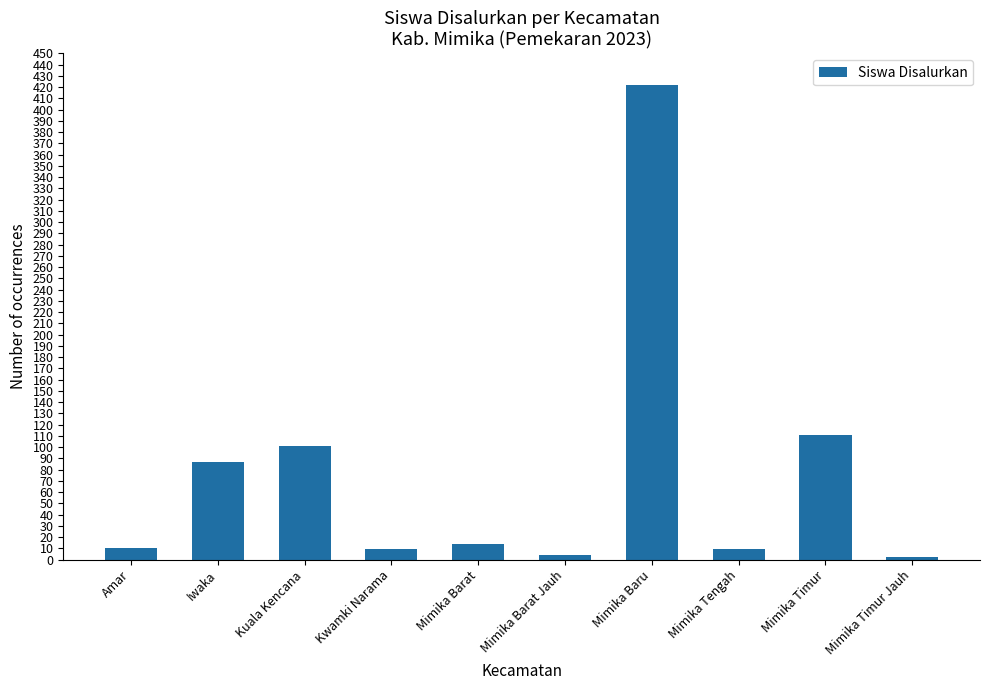

Count the number of categories in the chart.

10